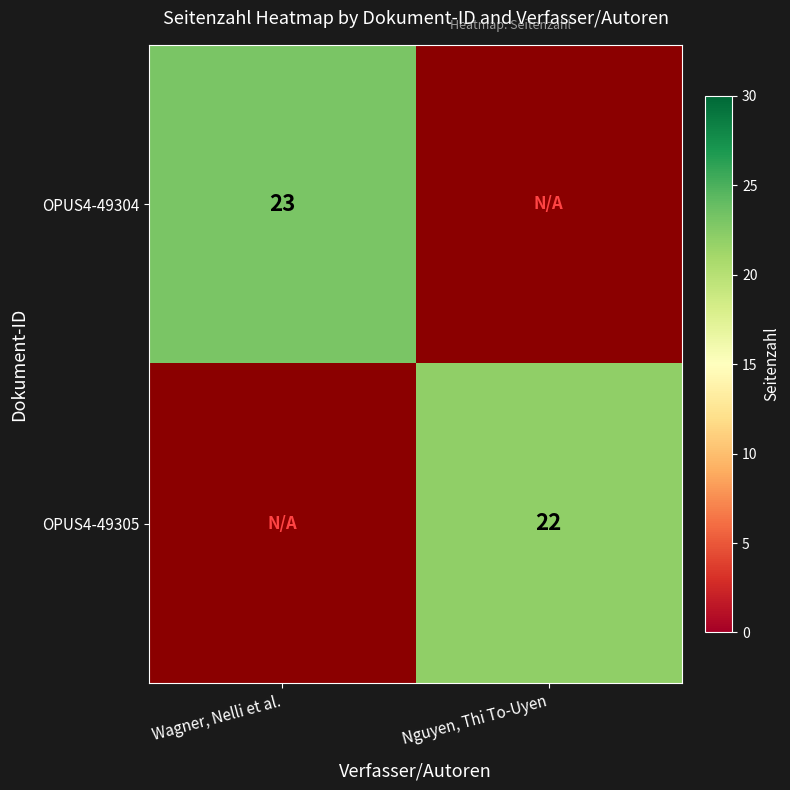

True or false: OPUS4-49304 has a value of 32 at Wagner, Nelli et al..

False